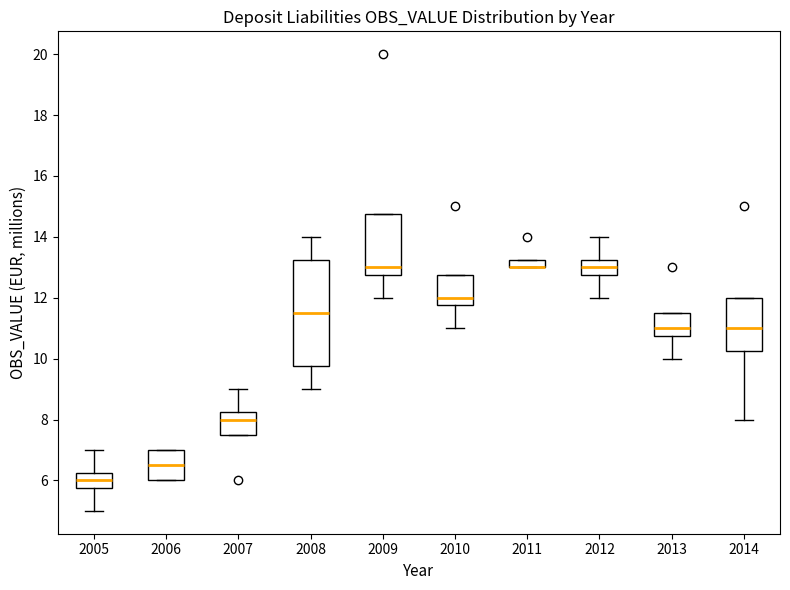

Where does the lower whisker of the box at x = 2012 end on the y-axis? The values are not printed on the chart, so give them approximately, as read against the axis.

12.0